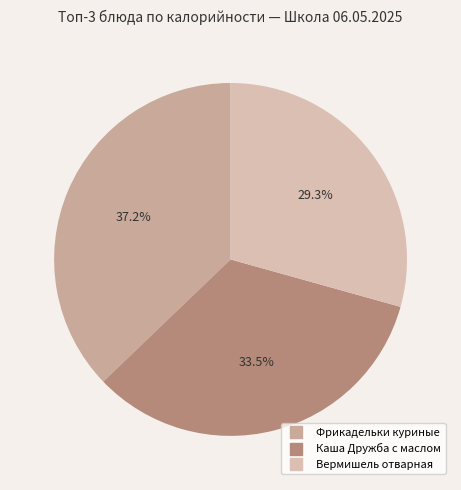

Count the number of slices in the pie.

3